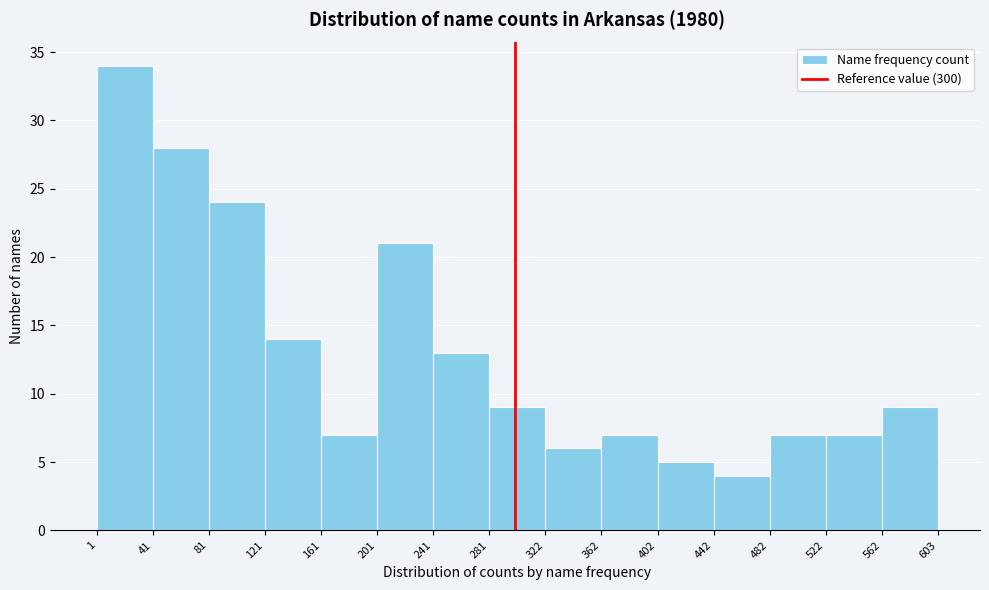

Reading left to right, transcribe this chart: for each bar, give the range it covers on the x-axis and its height. The values are not printed on the chart, so give them approximately, as read against the axis.

1 to 41: 34
41 to 81: 28
81 to 121: 24
121 to 161: 14
161 to 201: 7
201 to 241: 21
241 to 281: 13
281 to 322: 9
322 to 362: 6
362 to 402: 7
402 to 442: 5
442 to 482: 4
482 to 522: 7
522 to 562: 7
562 to 603: 9